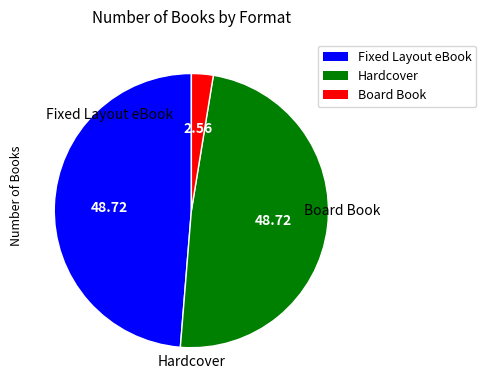

Do Hardcover and Fixed Layout eBook together represent more than half of the pie?

Yes